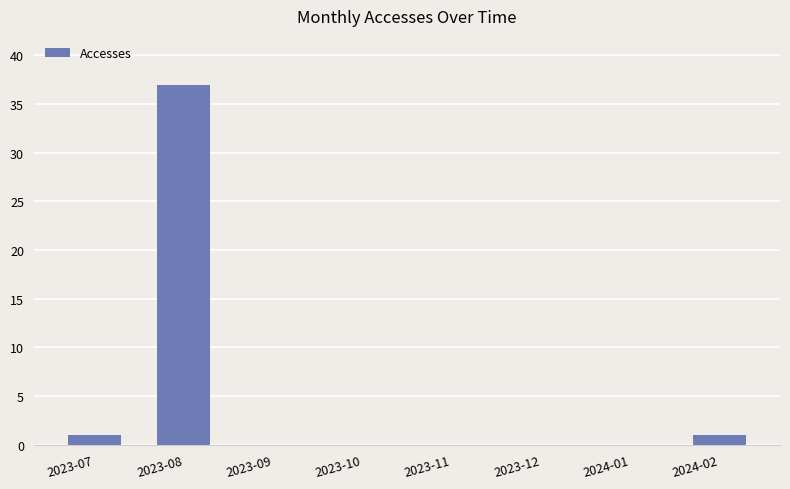

How many distinct data groups are displayed?

1